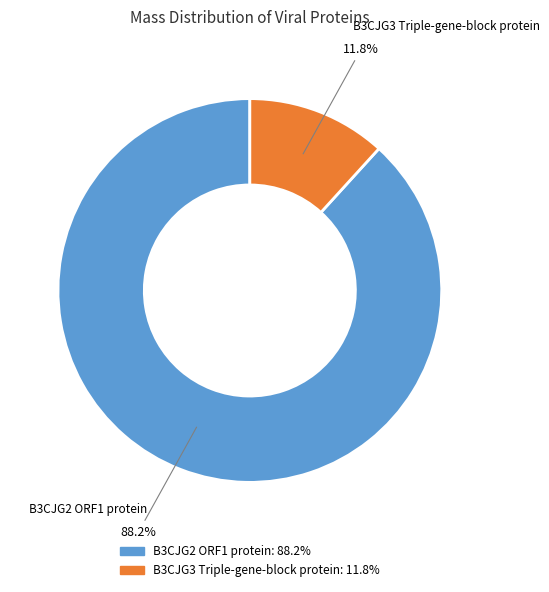

Does any single category account for the majority?

Yes